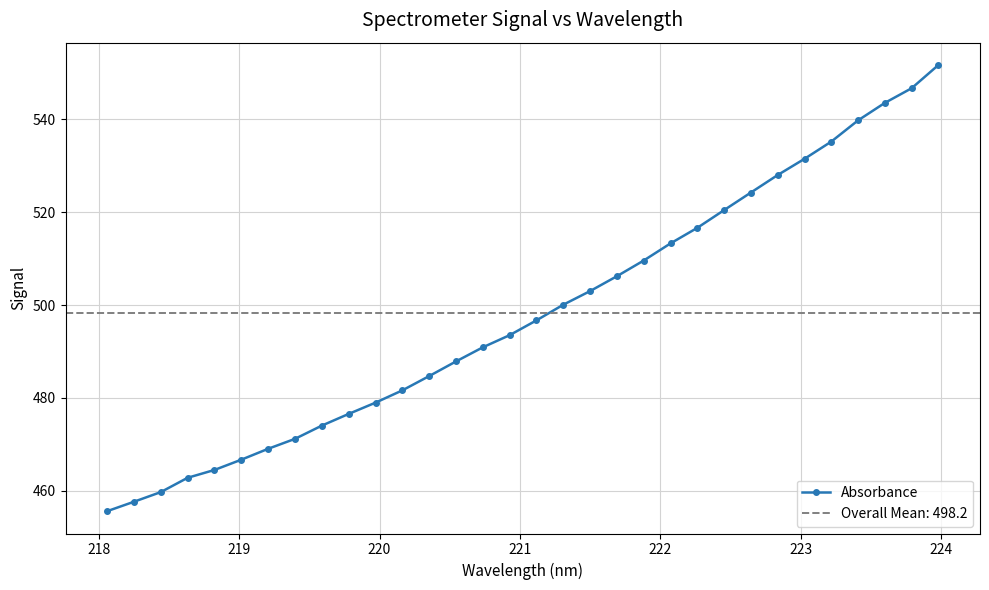

Is this an area chart (filled region under the line)?

No